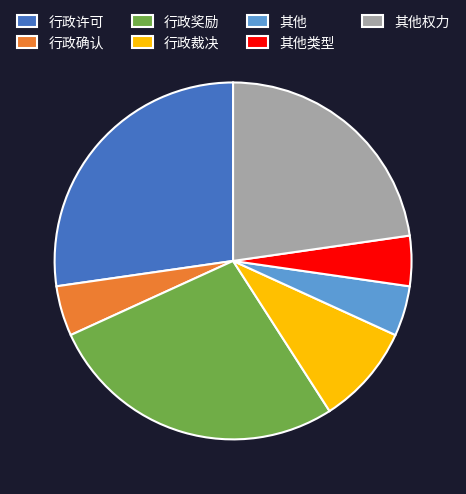

True or false: 行政奖励 accounts for 27% of the total.

True